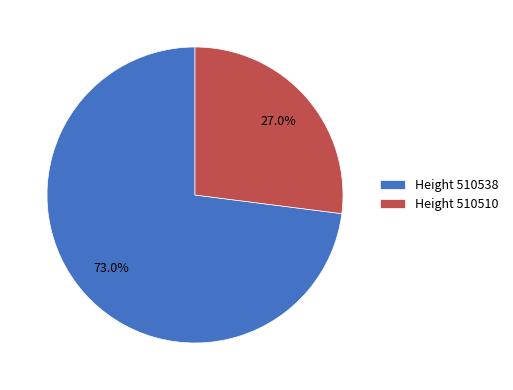

What is the smallest slice in the pie chart?

Height 510510